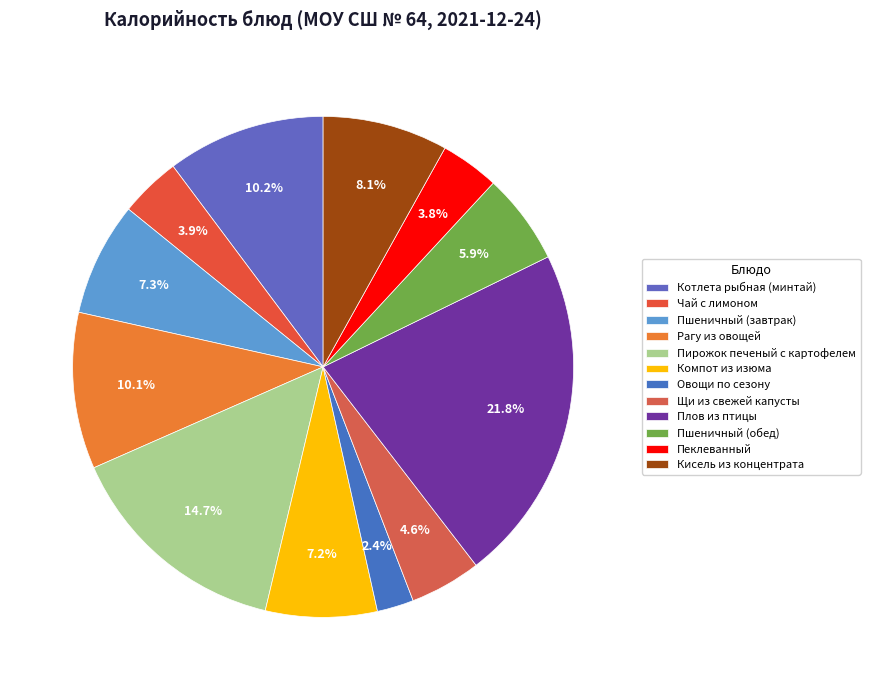

What percentage is the Рагу из овощей slice, to the nearest percent?

10%